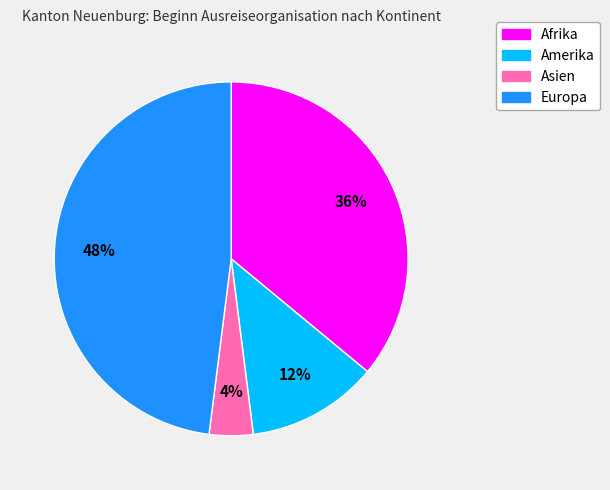

Between Amerika and Asien, which is larger?

Amerika